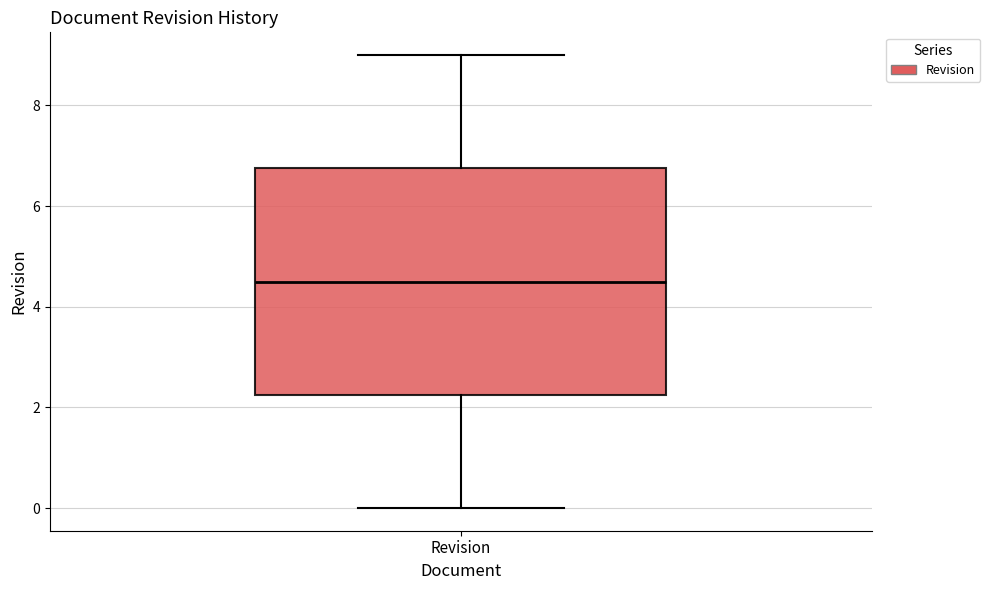

Read this box plot against the y-axis: the position of the median line, the range covered by the box, and the ends of both whiskers. The values are not printed on the chart, so give them approximately, as read against the axis.

median 4.6, box 2.2 to 6.8, whiskers 0.0 to 9.0